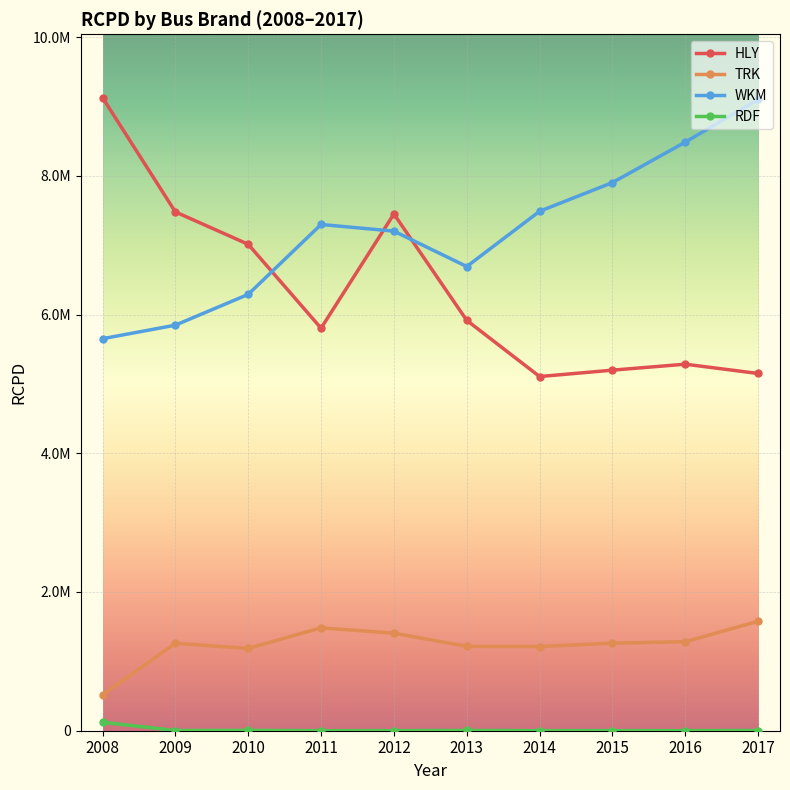

What are all the series names shown in the legend?

HLY, TRK, WKM, RDF